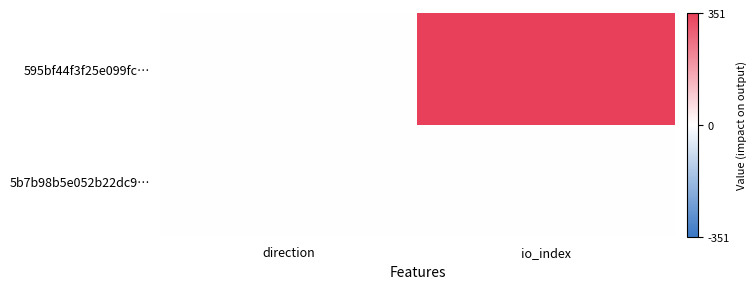

Which series has the largest range (max minus min)?

595bf44f3f25e099fc…